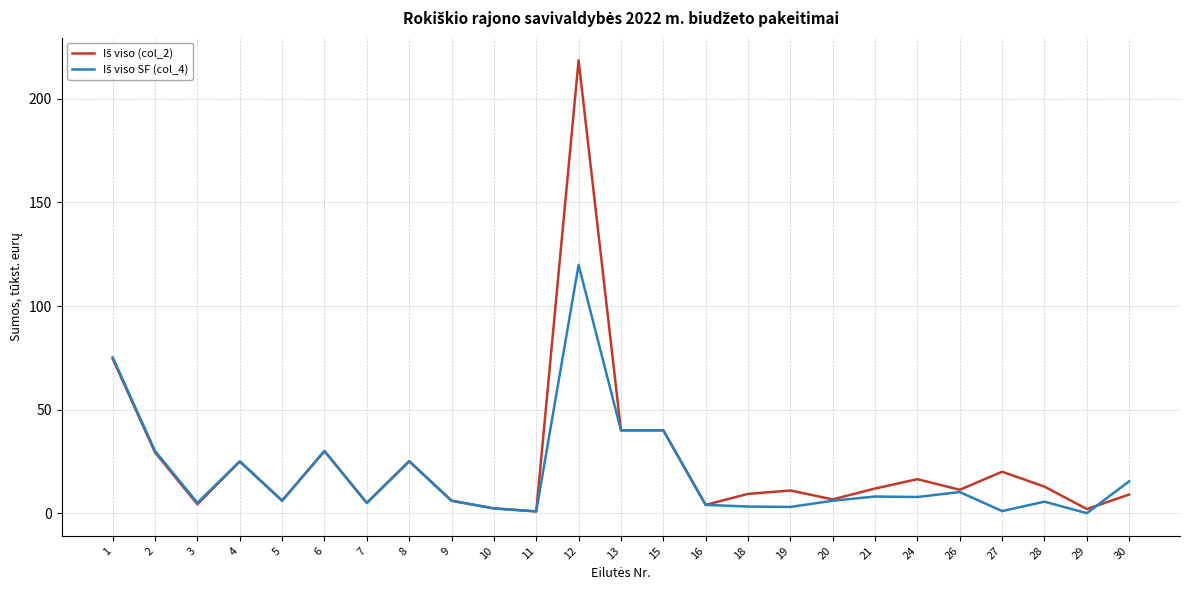

What is the maximum value shown in the chart?

218.6